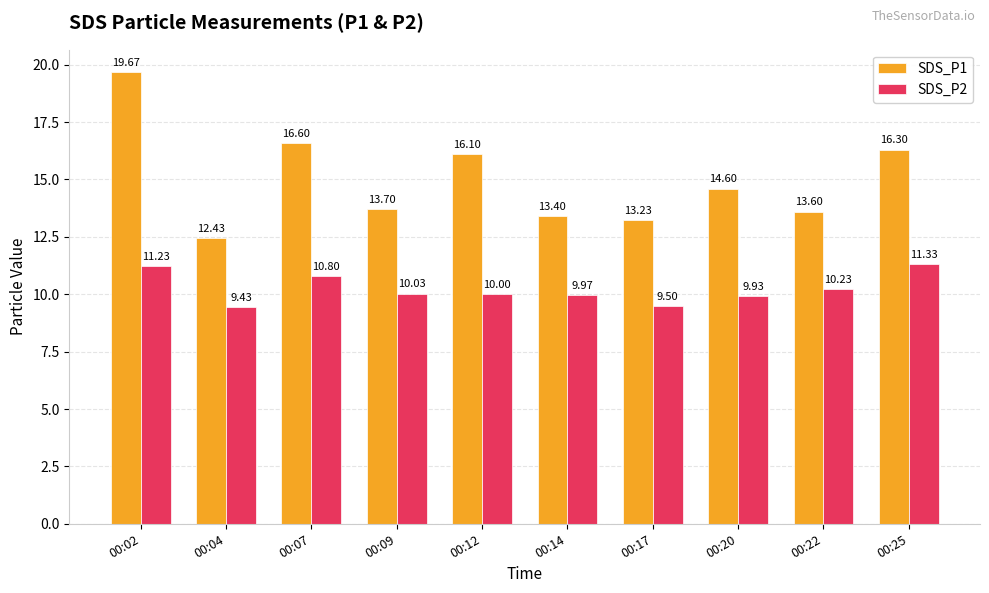

Reading left to right, extract all data points from this chart.

SDS_P1: 19.7	12.4	16.6	13.7	16.1	13.4	13.2	14.6	13.6	16.3
SDS_P2: 11.2	9.4	10.8	10.0	10.0	10.0	9.5	9.9	10.2	11.3